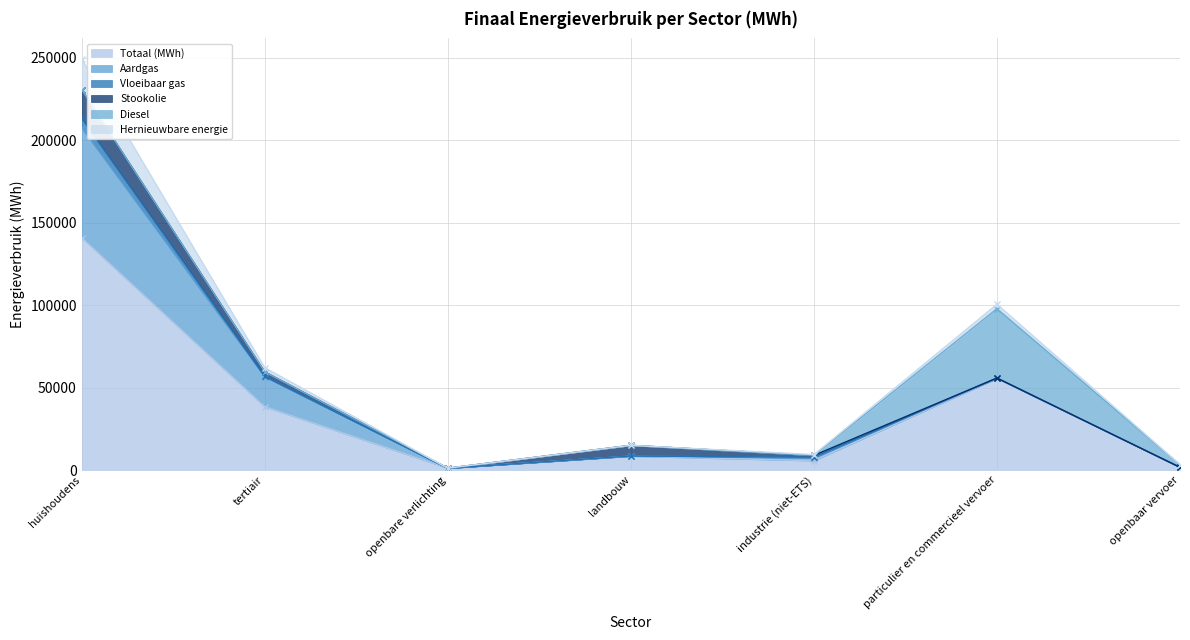

Reading right to left, transcribe all the data shown in this chart.

Totaal (MWh): openbaar vervoer=1687.2	particulier en commercieel vervoer=55572.2	industrie (niet-ETS)=5685.6	landbouw=8382.6	openbare verlichting=1145.2	tertiair=38403.5	huishoudens=140814.2
Aardgas: openbaar vervoer=0.0	particulier en commercieel vervoer=94.4	industrie (niet-ETS)=1729.7	landbouw=92.7	openbare verlichting=0.0	tertiair=18153.1	huishoudens=66694.3
Vloeibaar gas: openbaar vervoer=0.0	particulier en commercieel vervoer=124.1	industrie (niet-ETS)=386.2	landbouw=45.6	openbare verlichting=0.0	tertiair=222.5	huishoudens=5741.4
Stookolie: openbaar vervoer=0.0	particulier en commercieel vervoer=0.0	industrie (niet-ETS)=1103.9	landbouw=6467.1	openbare verlichting=0.0	tertiair=2732.8	huishoudens=17277.8
Diesel: openbaar vervoer=1596.5	particulier en commercieel vervoer=41976.6	industrie (niet-ETS)=0.0	landbouw=0.0	openbare verlichting=0.0	tertiair=0.0	huishoudens=0.0
Hernieuwbare energie: openbaar vervoer=90.7	particulier en commercieel vervoer=2764.8	industrie (niet-ETS)=495.4	landbouw=0.0	openbare verlichting=0.0	tertiair=2571.0	huishoudens=18611.9